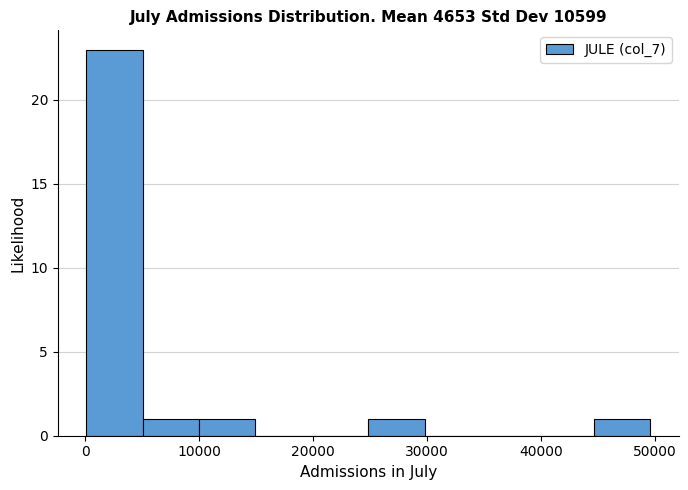

What is the height of the bar covering 45000 to 50000 on the x-axis? Neither the bar edges nor the heights are printed on the chart, so give them approximately, as read against the axes.

1